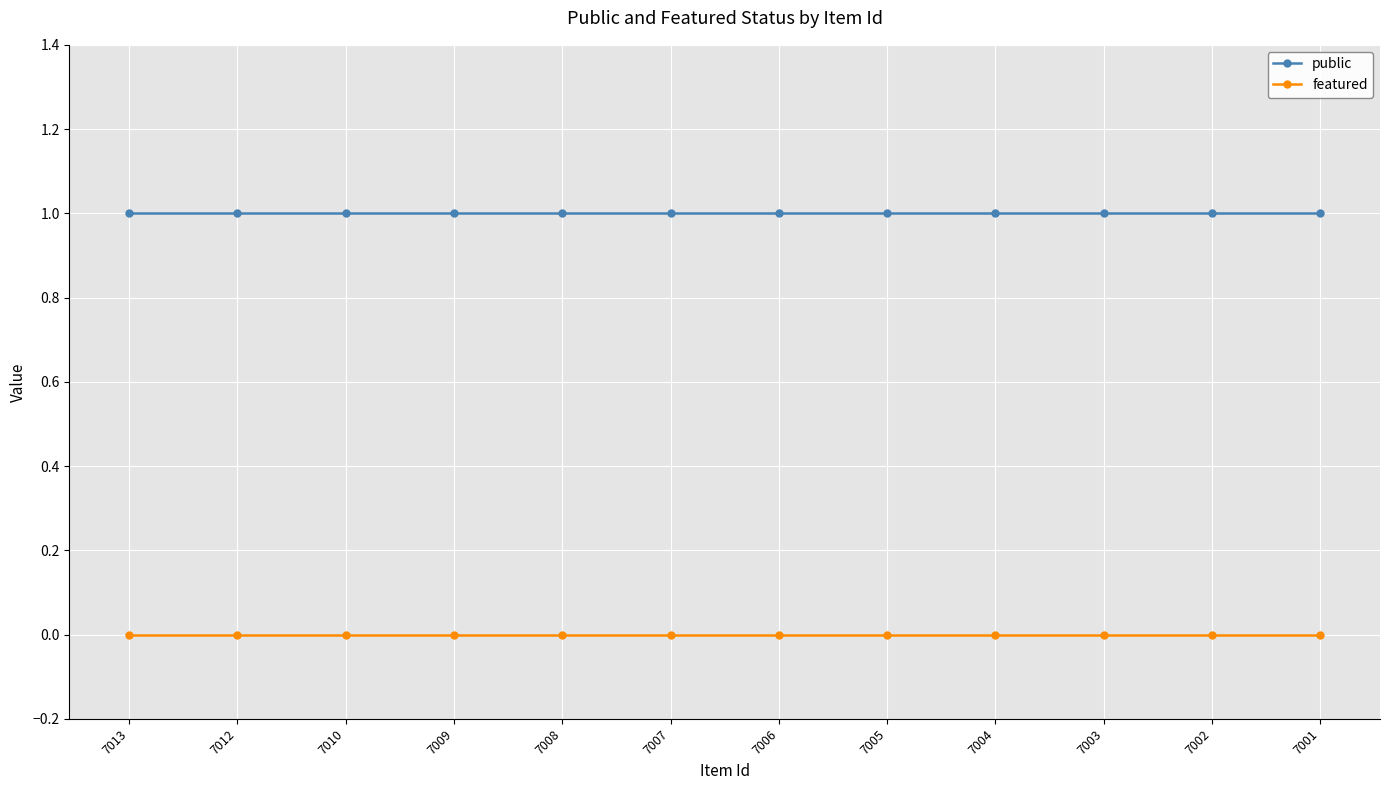

Reading left to right, list all the values displayed in this chart.

public: 7013=1	7012=1	7010=1	7009=1	7008=1	7007=1	7006=1	7005=1	7004=1	7003=1	7002=1	7001=1
featured: 7013=0	7012=0	7010=0	7009=0	7008=0	7007=0	7006=0	7005=0	7004=0	7003=0	7002=0	7001=0